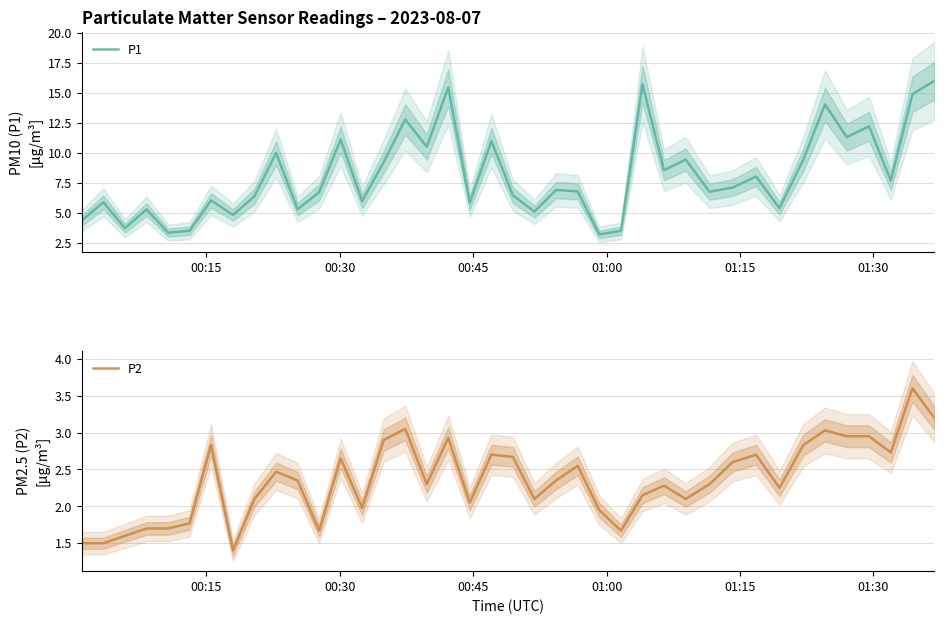

List the series in order of their peak value, lowest first.

P2, P1